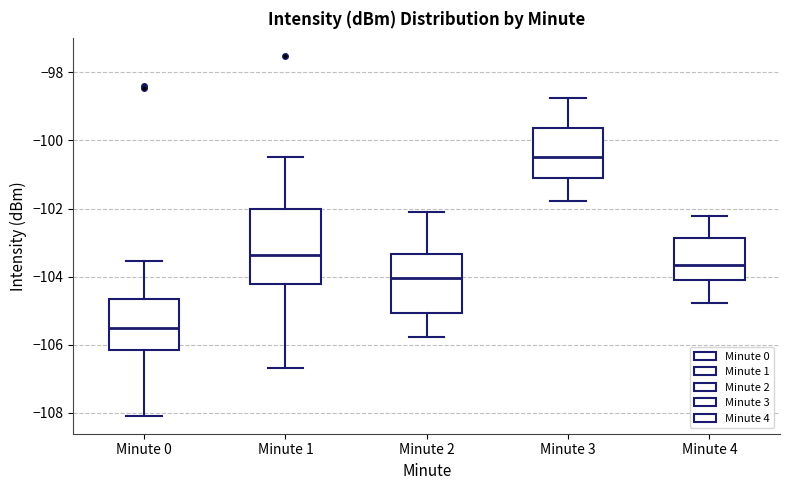

Which box's median line is the lowest?

Minute 0